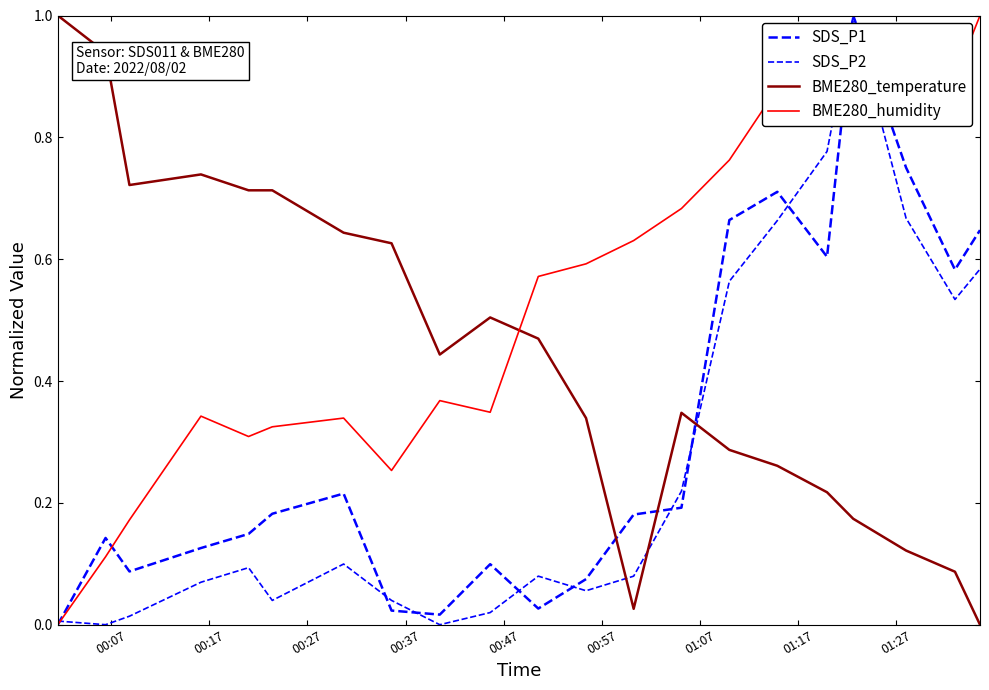

Which series has the largest total across all categories?

BME280_humidity